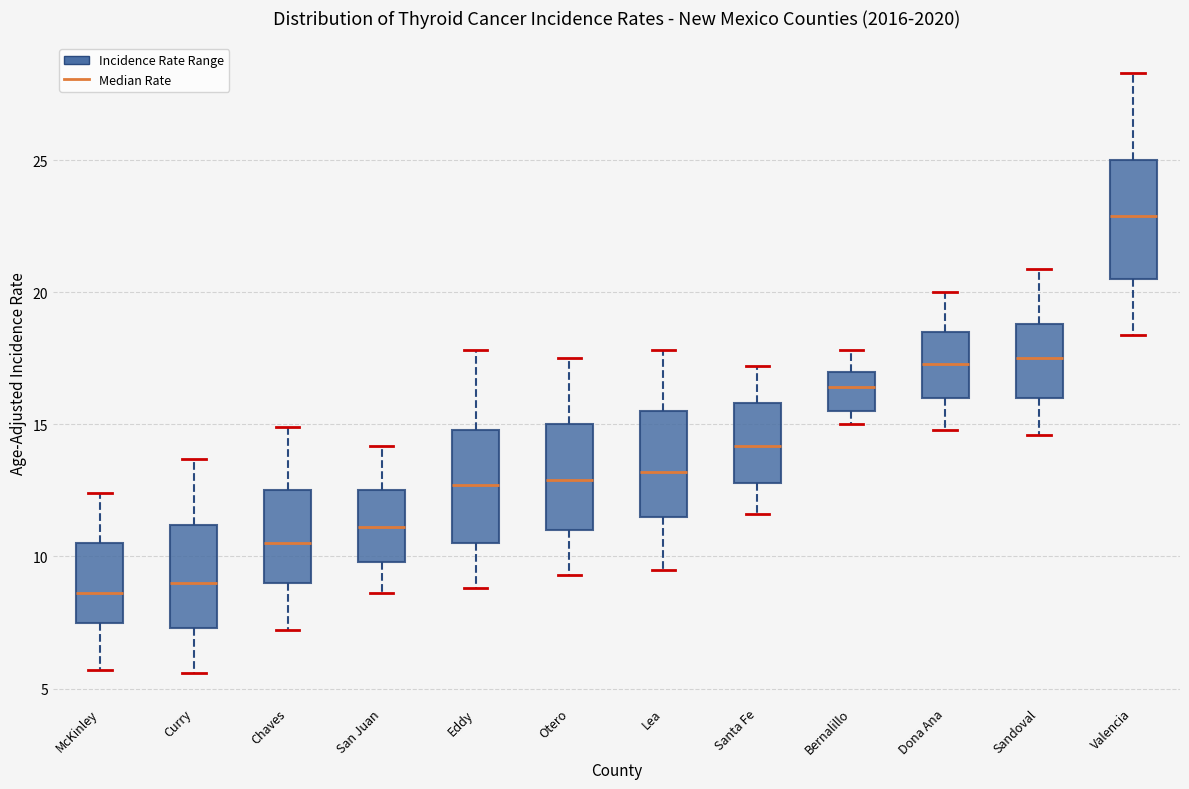

Where does the lower whisker of the box for Valencia end on the y-axis? The values are not printed on the chart, so give them approximately, as read against the axis.

18.5